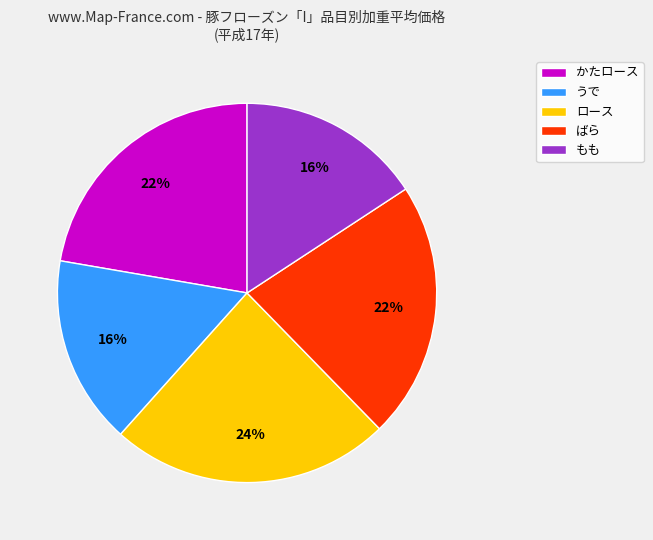

Count the number of slices in the pie.

5